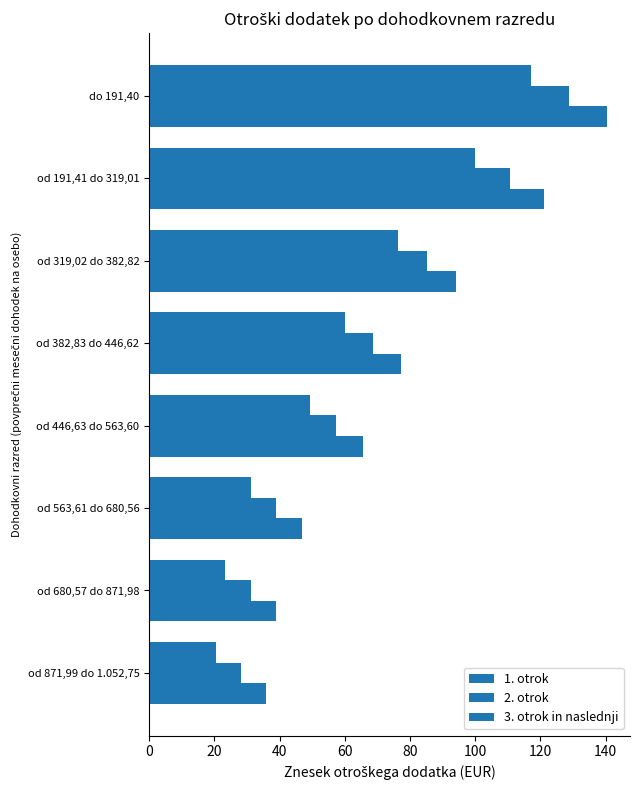

How many data points in 3. otrok in naslednji are above 77?

4